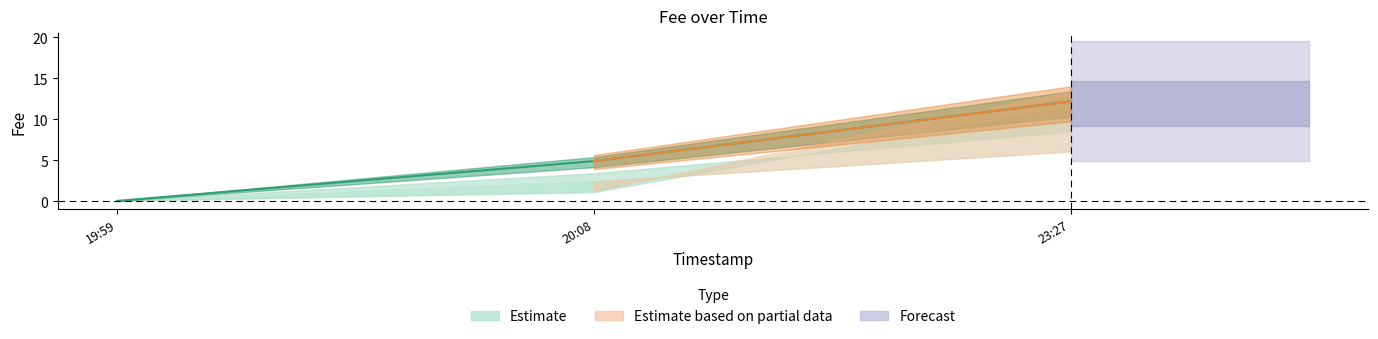

What is the difference between the maximum and minimum values?

12.1